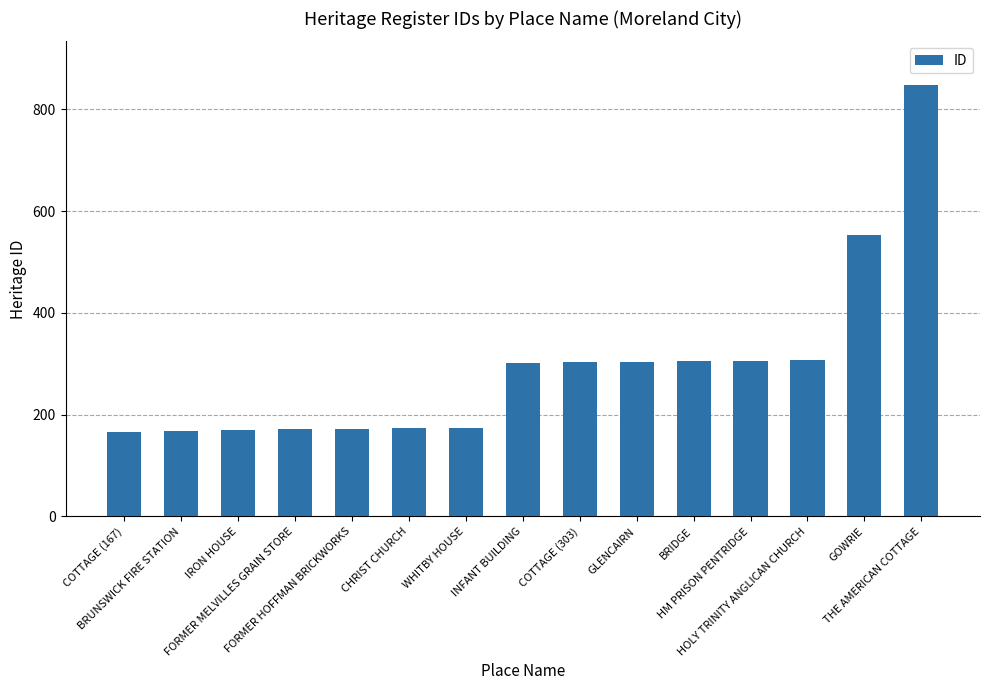

What is the value of the 2nd bar from the left?

168